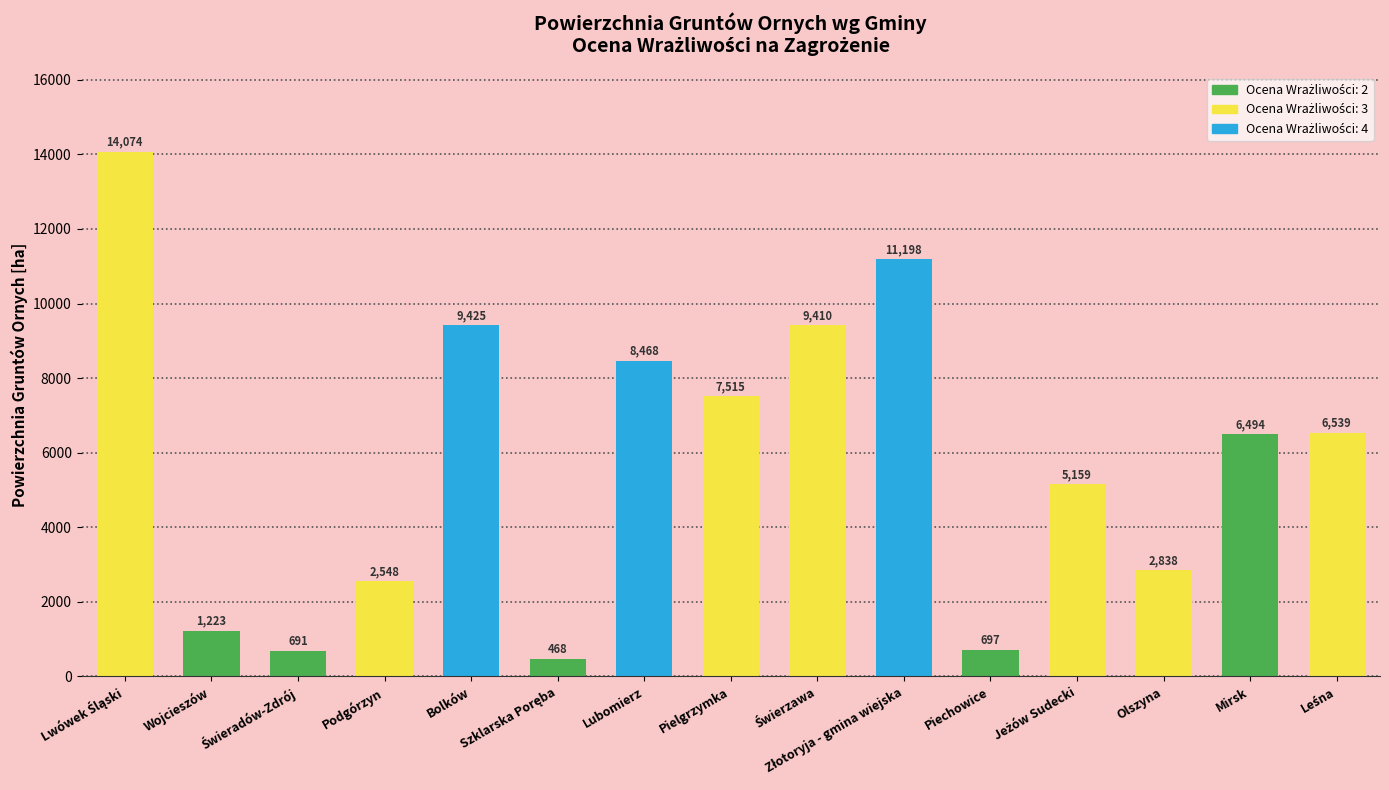

What is the minimum value shown in the chart?

468